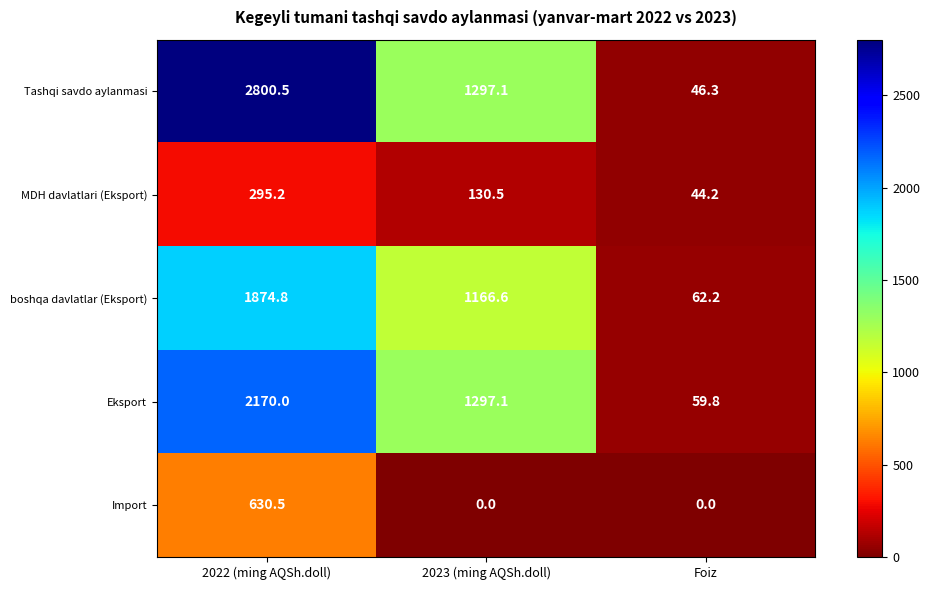

Count the number of categories in the chart.

3